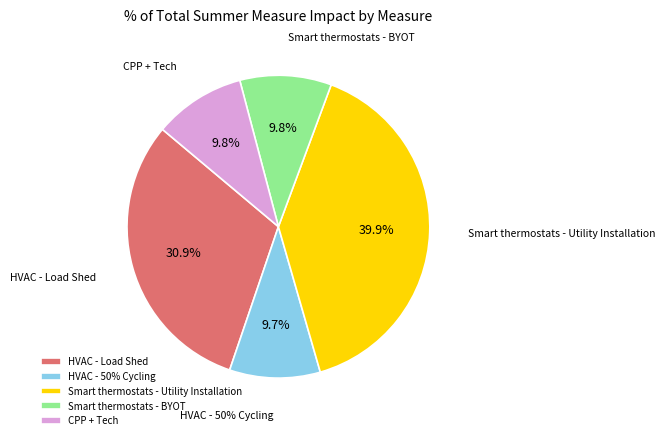

To the nearest percent, what is the average slice percentage?

20%